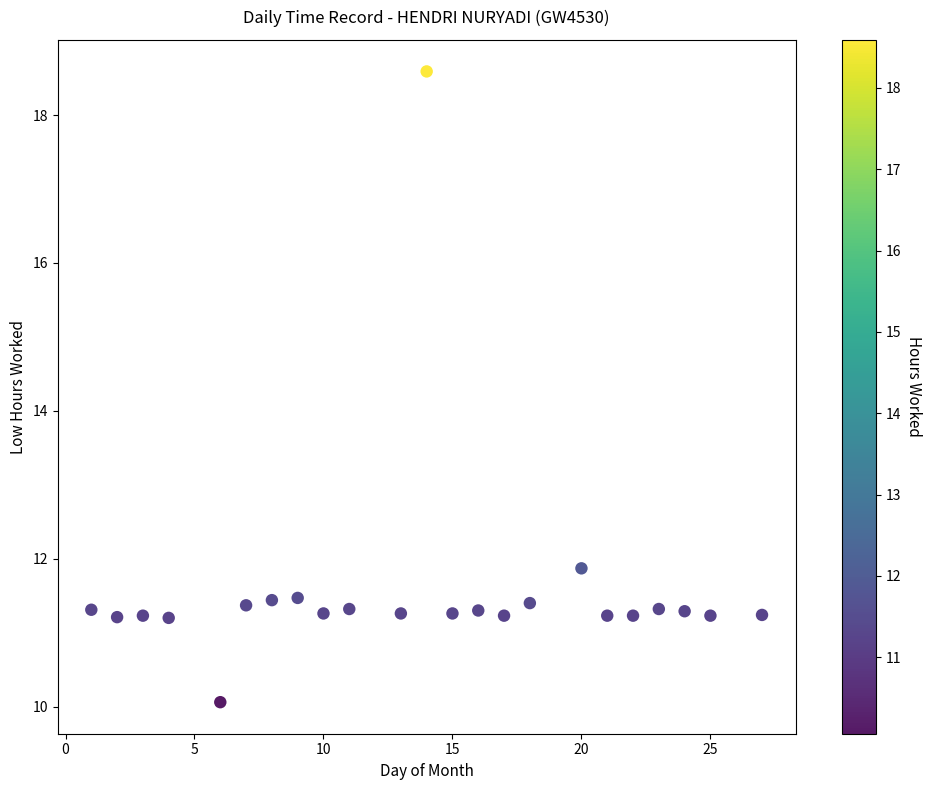

What Y value in the scatter plot is closest to 14?

11.9